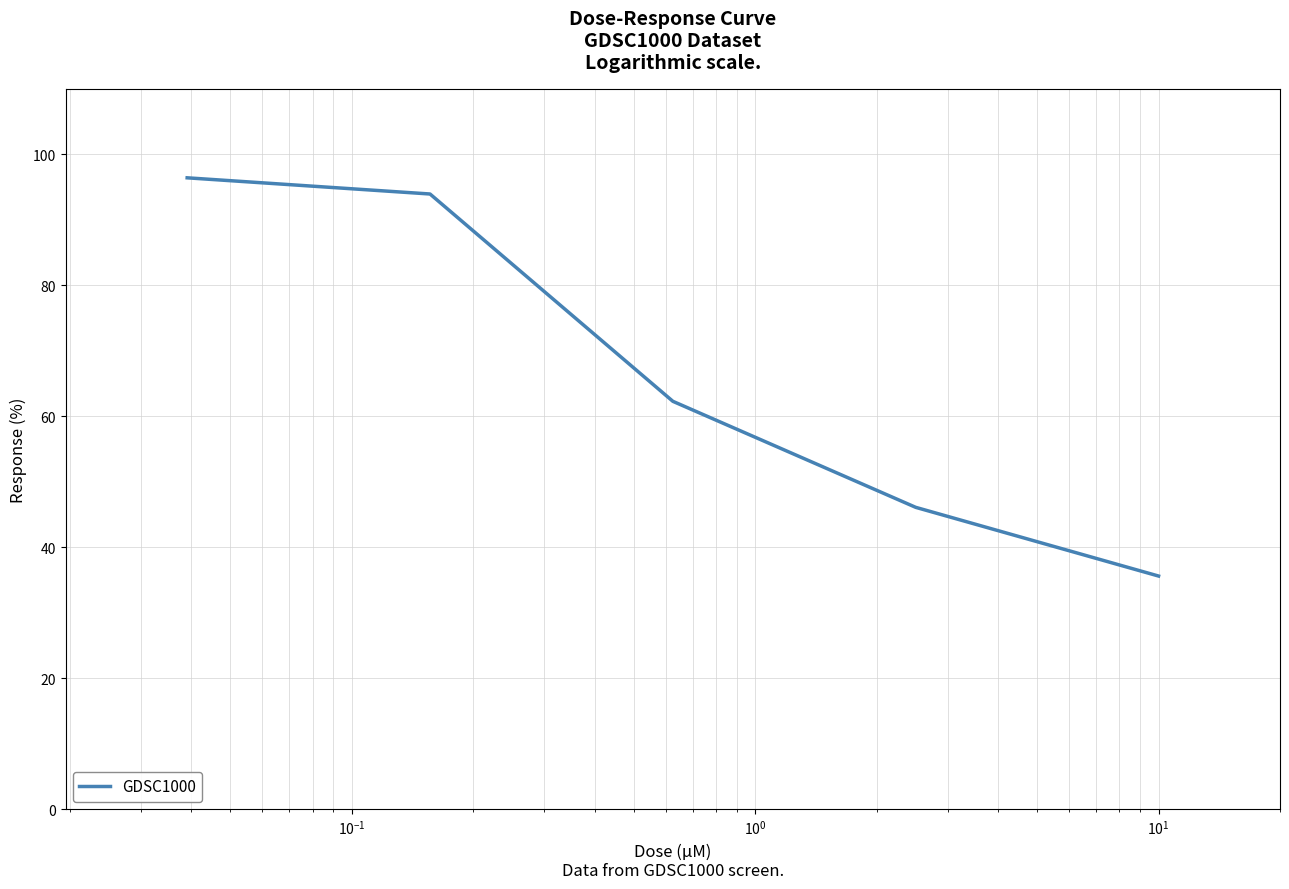

True or false: the data has more than 0 interior local peaks.

False